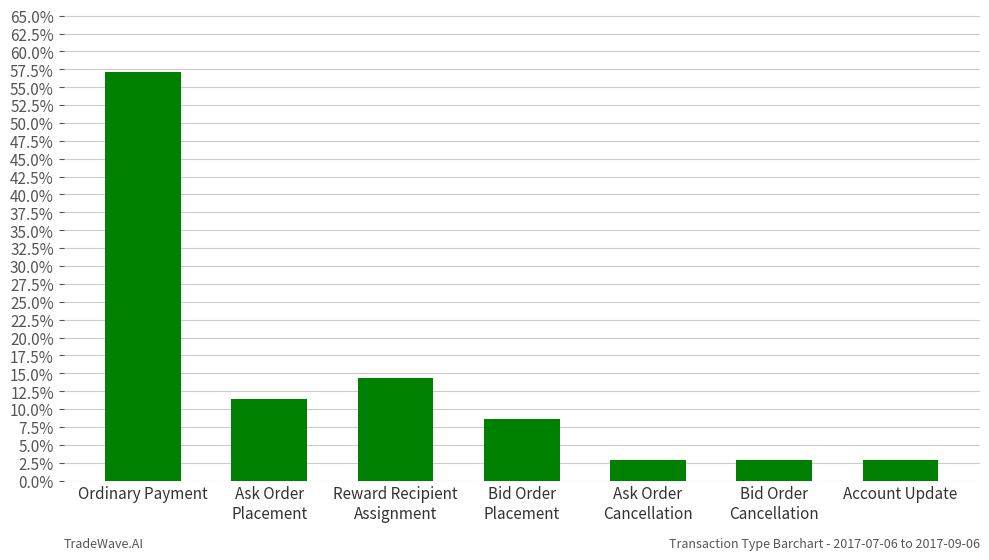

Reading left to right, what are all the values shown in this chart?

Ordinary Payment=0.6	Ask Order
Placement=0.1	Reward Recipient
Assignment=0.1	Bid Order
Placement=0.1	Ask Order
Cancellation=0.0	Bid Order
Cancellation=0.0	Account Update=0.0